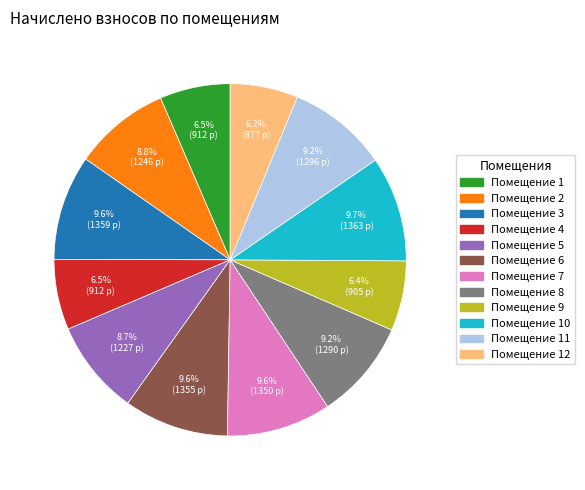

Does any single category account for the majority?

No